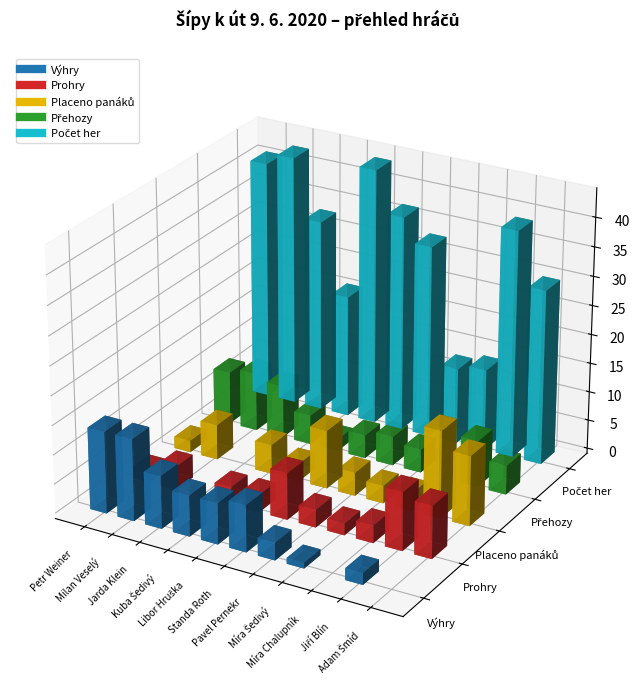

Which series has the largest total across all categories?

Počet her